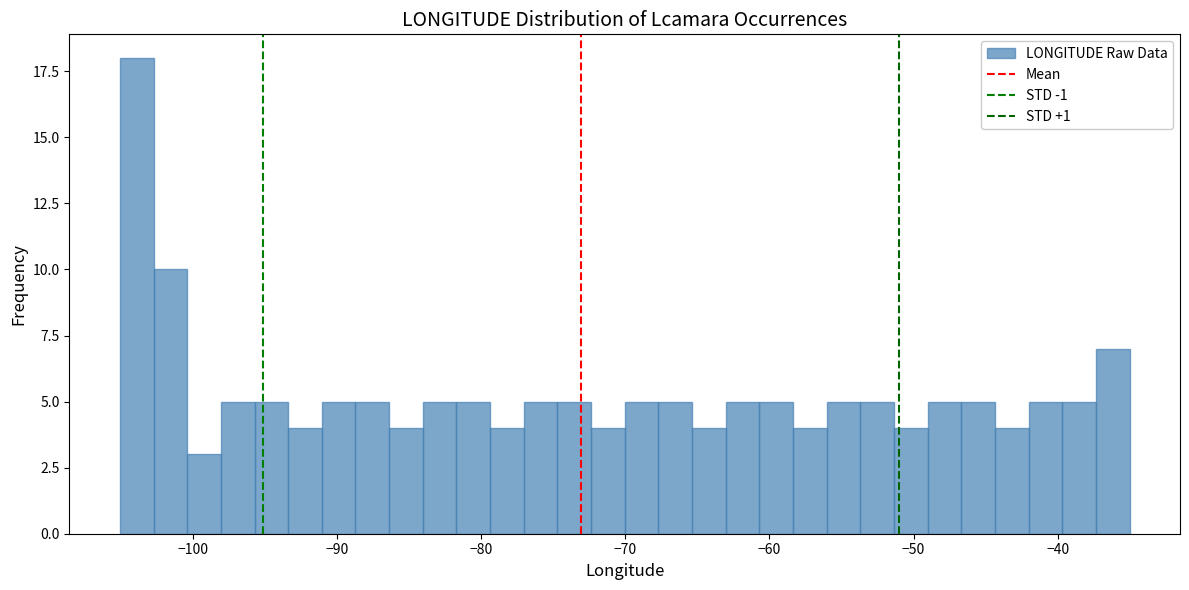

Read against the x-axis, roughly where is the centre of the tallest bar?

-104